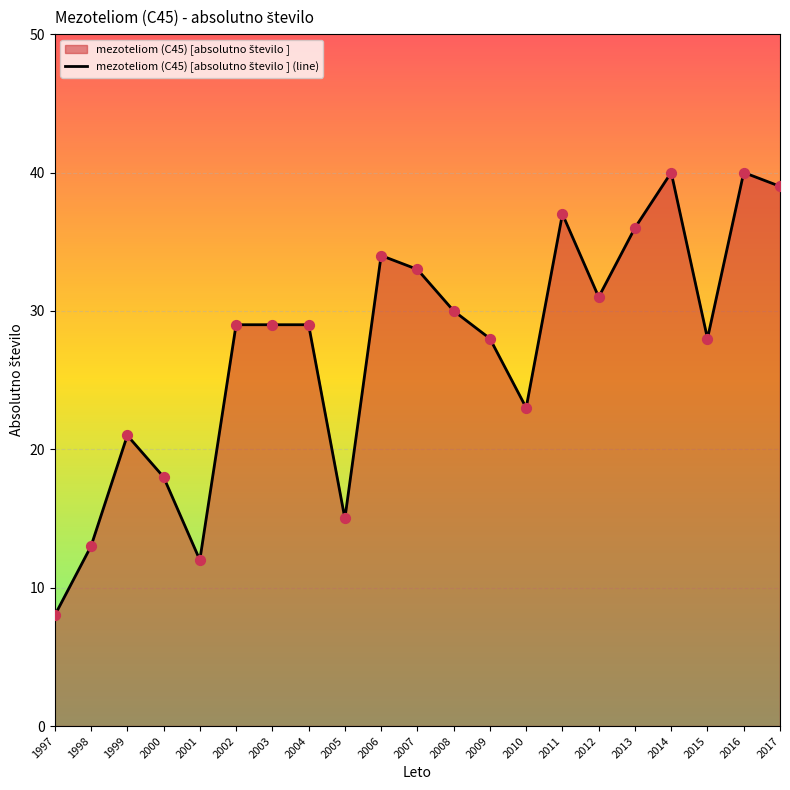

What is the ratio of the value at 2008 to the value at 2003?

1.0